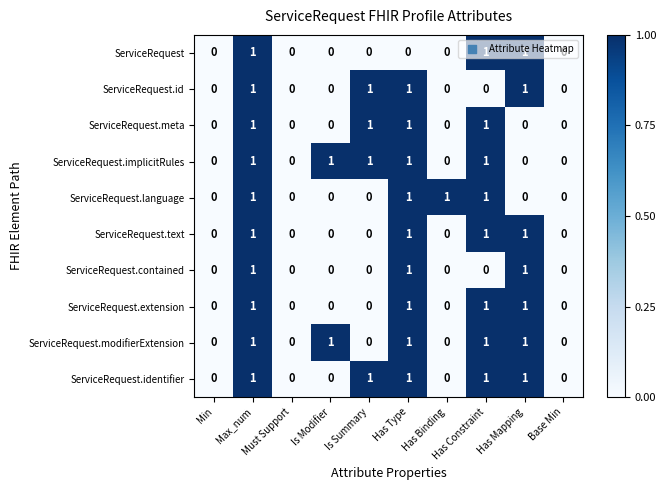

Count the ServiceRequest.text values in the range 0 to 1.

10